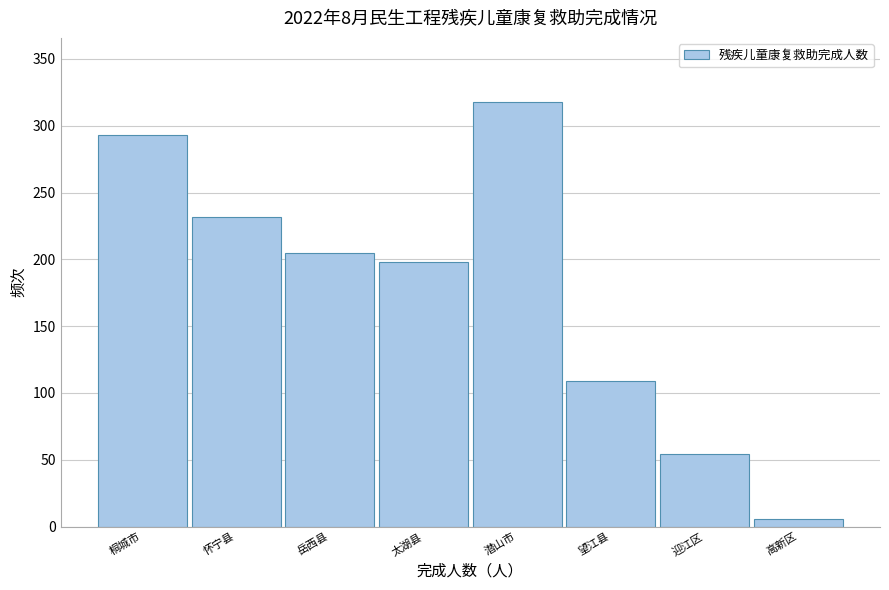

Reading right to left, extract all data points from this chart.

6	54	109	318	198	205	232	293